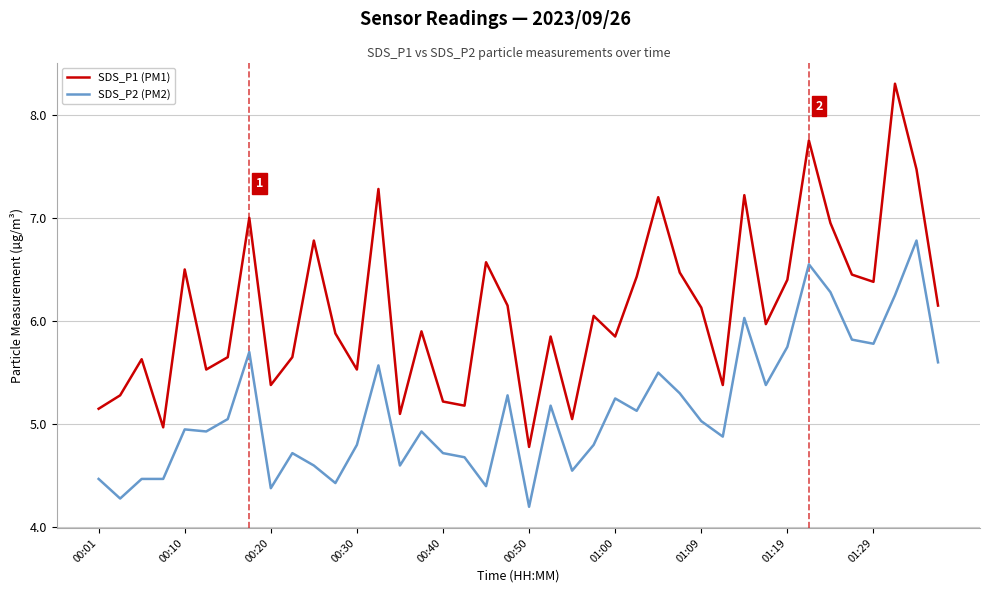

Which series has the widest spread of values?

SDS_P1 (PM1)